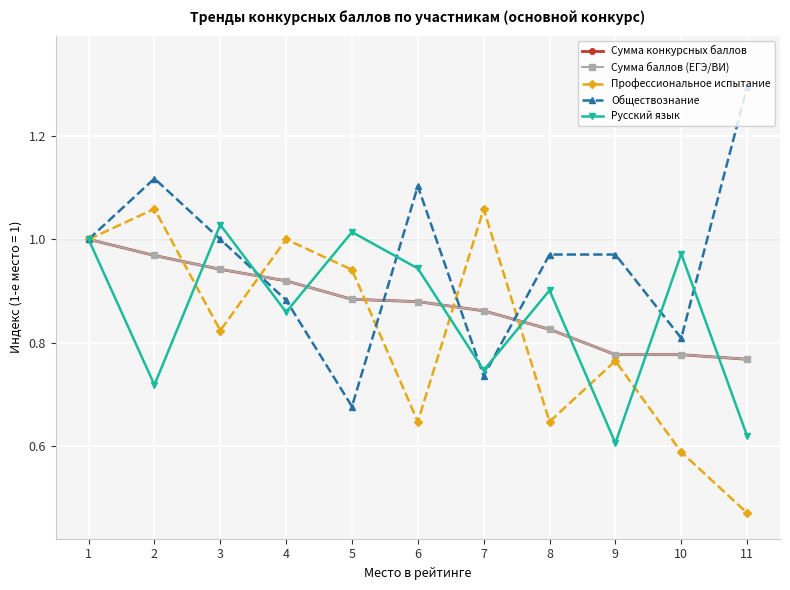

True or false: Сумма конкурсных баллов has more than 0 interior local peaks.

False